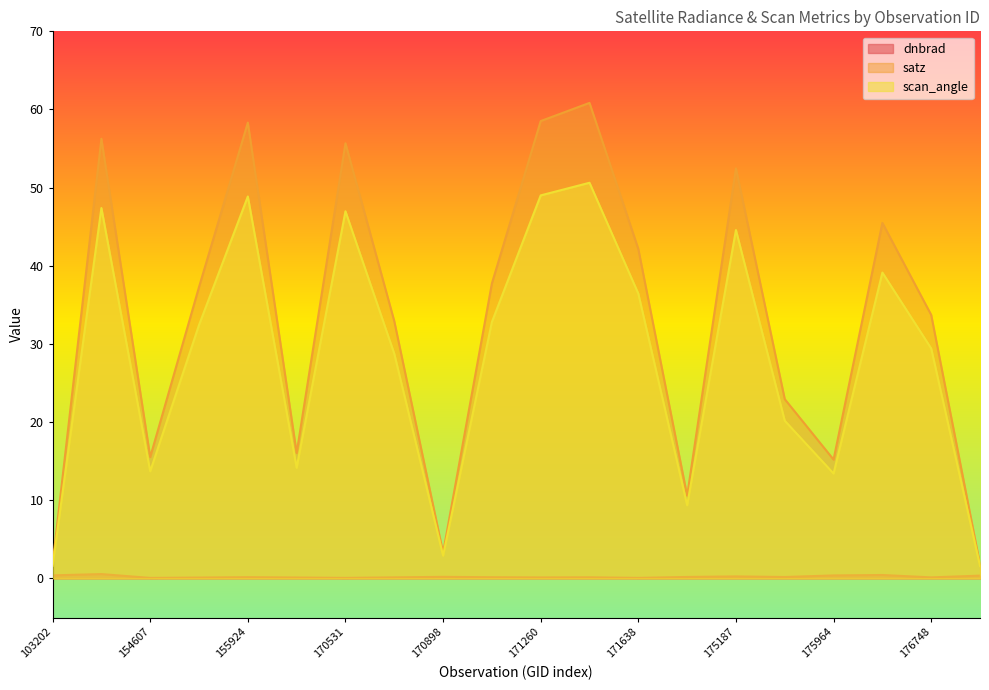

How many interior local peaks does the dnbrad series have?

6